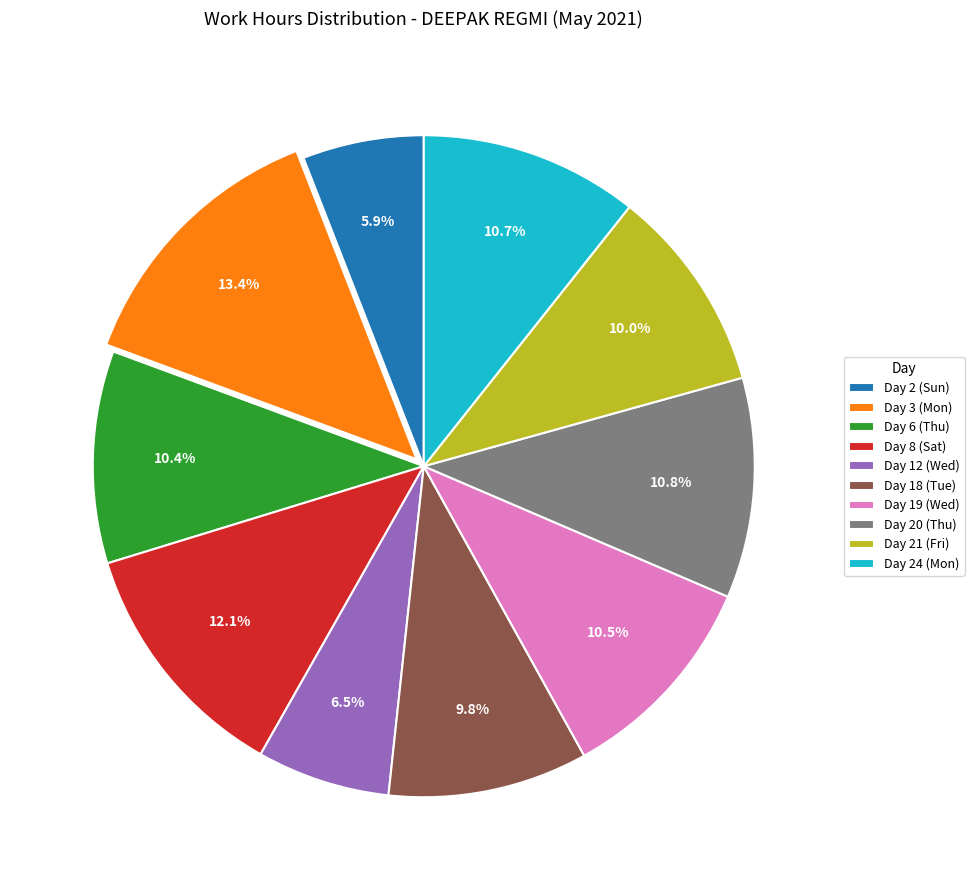

Does Day 2 (Sun) represent more than half of the total?

No